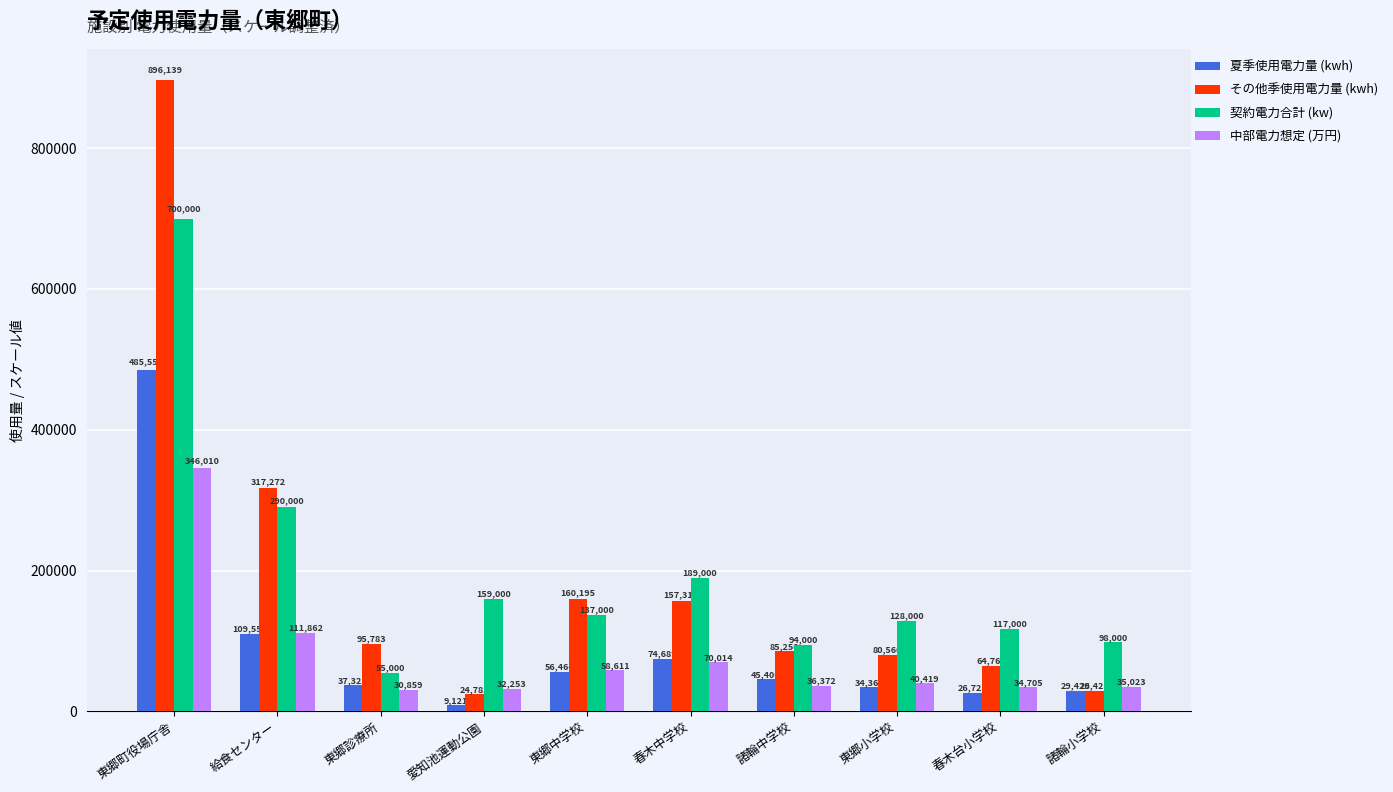

What value does the 契約電力合計 (kw) series have at 春木中学校?

189000.0